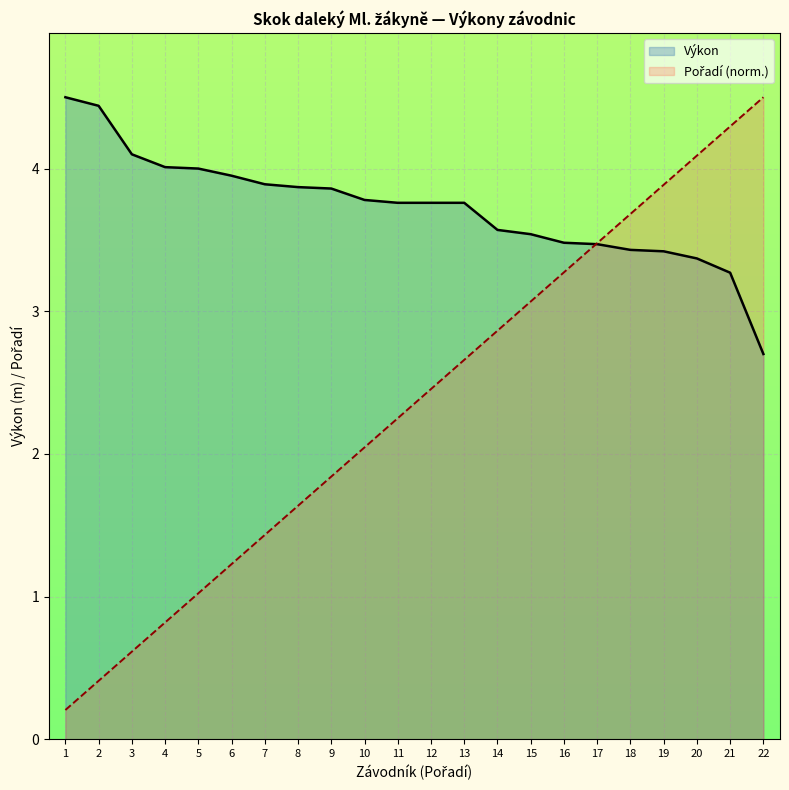

At 11, list the series in order from smallest to largest.

Pořadí (norm.), Výkon